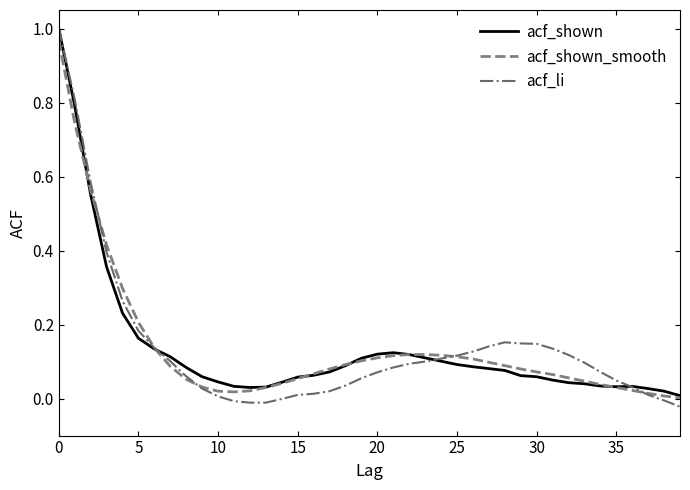

At how many categories does at least one series exceed 0?

40